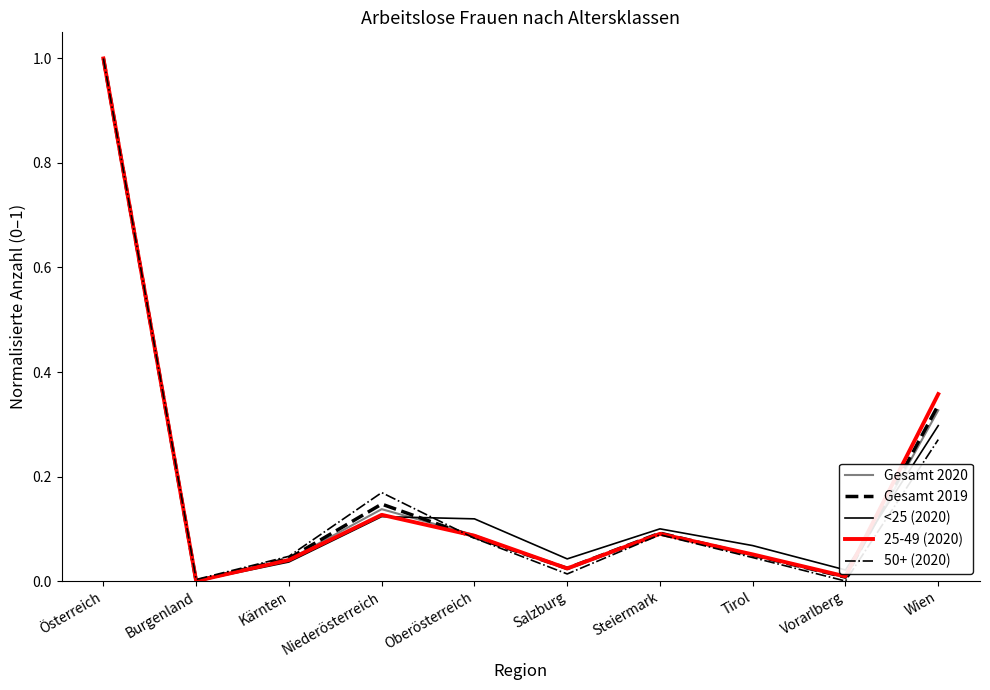

What position from the left is Salzburg?

6